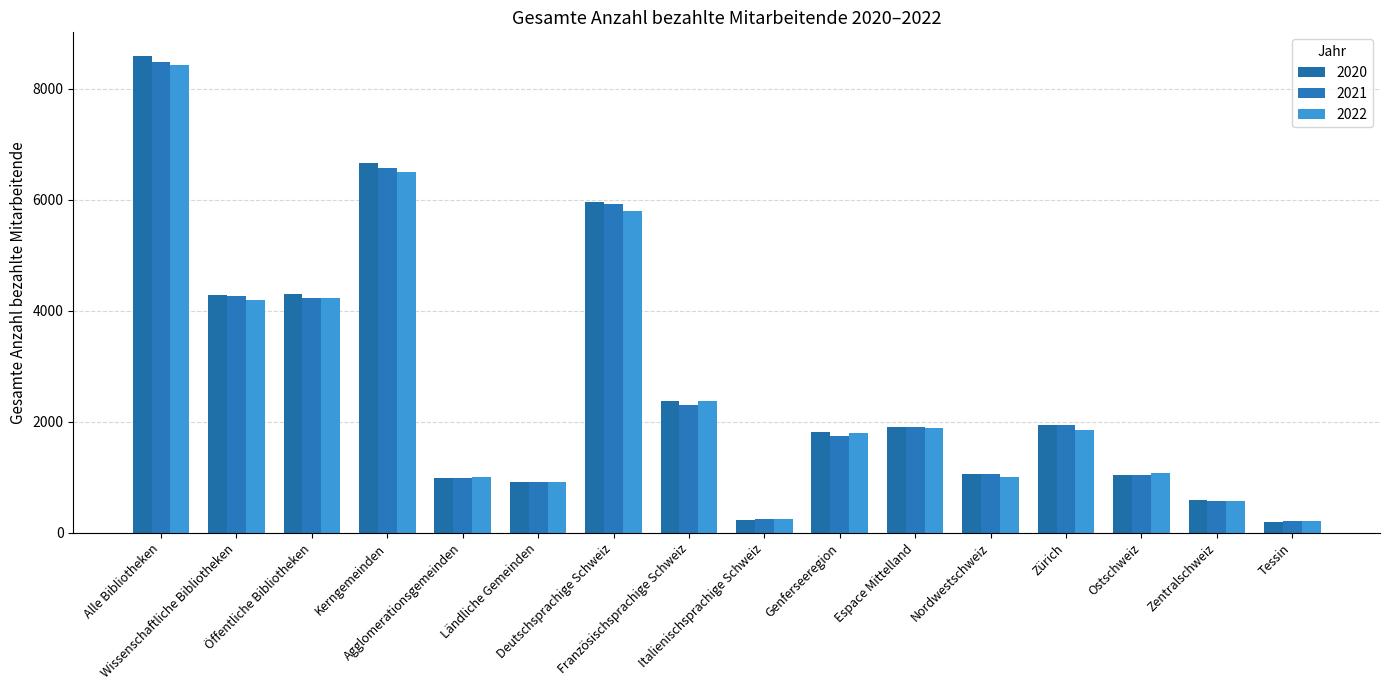

What is the value of the 2021 bar at the 6th from the left?

923.1